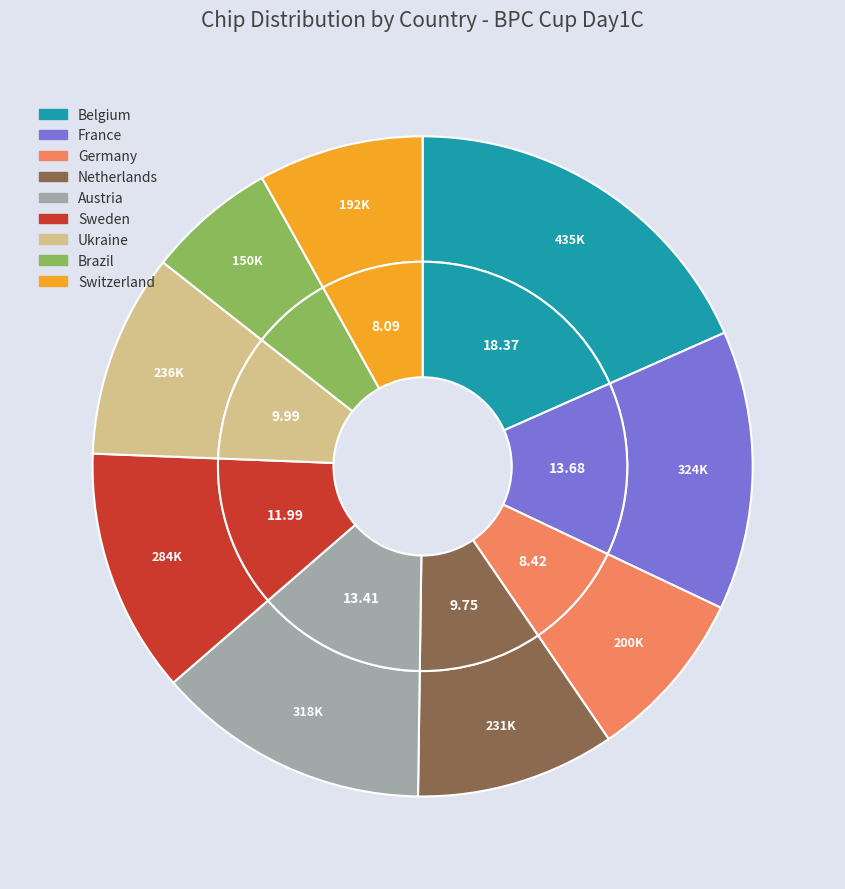

Which has a higher value, Ukraine or Germany?

Ukraine